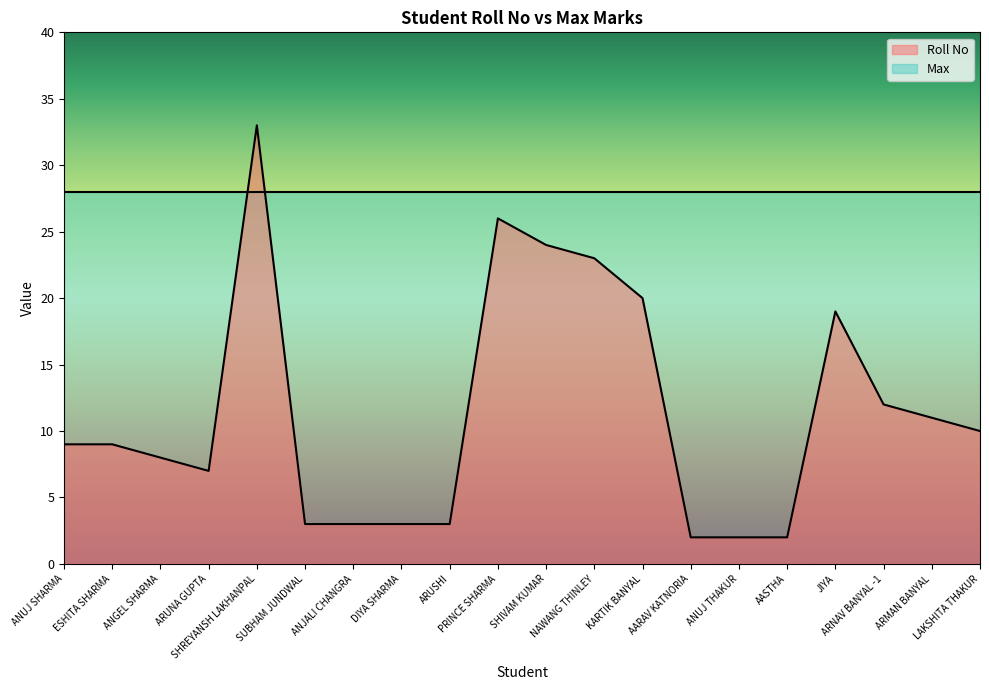

Reading left to right, list all the values displayed in this chart.

ANUJ SHARMA=9	ESHITA SHARMA=9	ANGEL SHARMA=8	ARUNA GUPTA=7	SHREYANSH LAKHANPAL=33	SUBHAM JUNDWAL=3	ANJALI CHANGRA=3	DIYA SHARMA=3	ARUSHI=3	PRINCE SHARMA=26	SHIVAM KUMAR=24	NAWANG THINLEY=23	KARTIK BANYAL=20	AARAV KATNORIA=2	ANUJ THAKUR=2	AASTHA=2	JIYA=19	ARNAV BANYAL -1=12	ARMAN BANYAL=11	LAKSHITA THAKUR=10